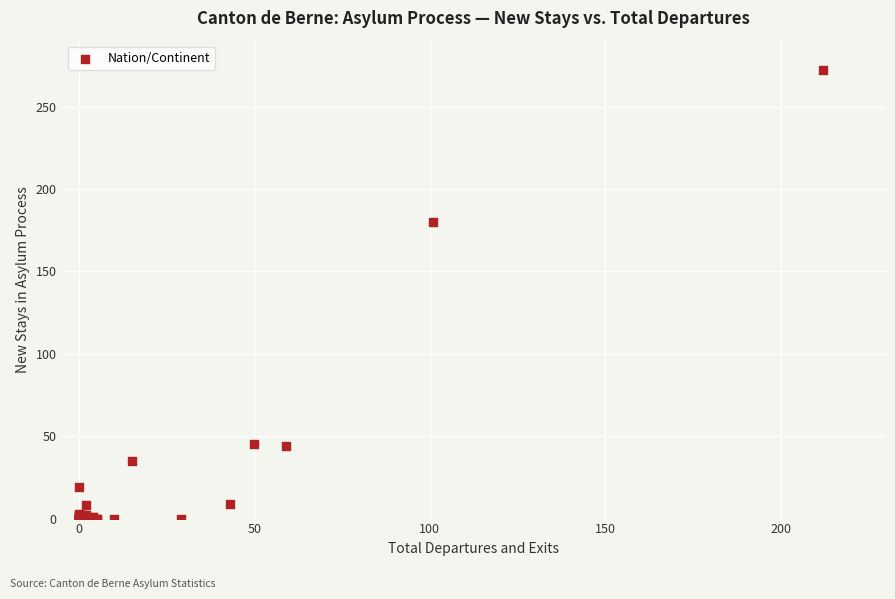

What Y value in the scatter plot is closest to 136?

180